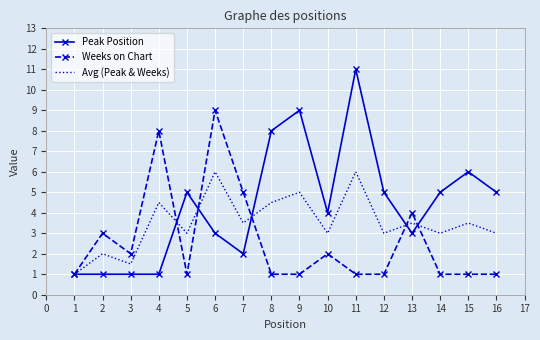

Rank the series at 6 from highest to lowest value.

Weeks on Chart, Avg (Peak & Weeks), Peak Position